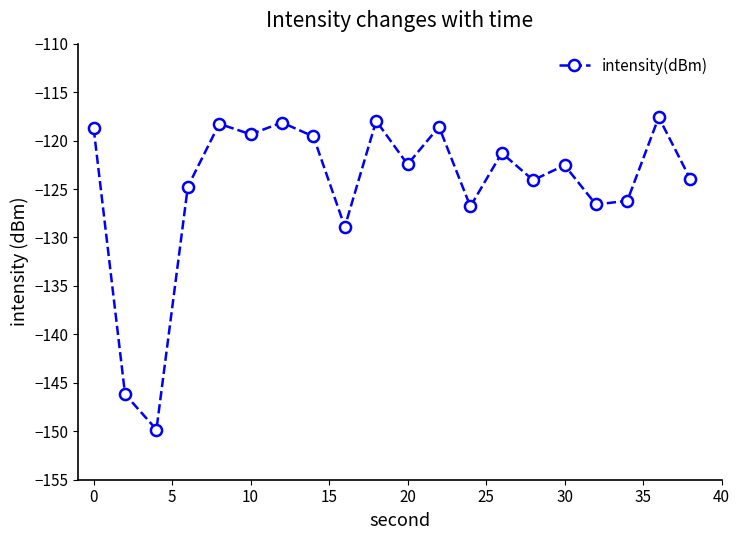

True or false: the data has more than 0 interior local peaks.

True